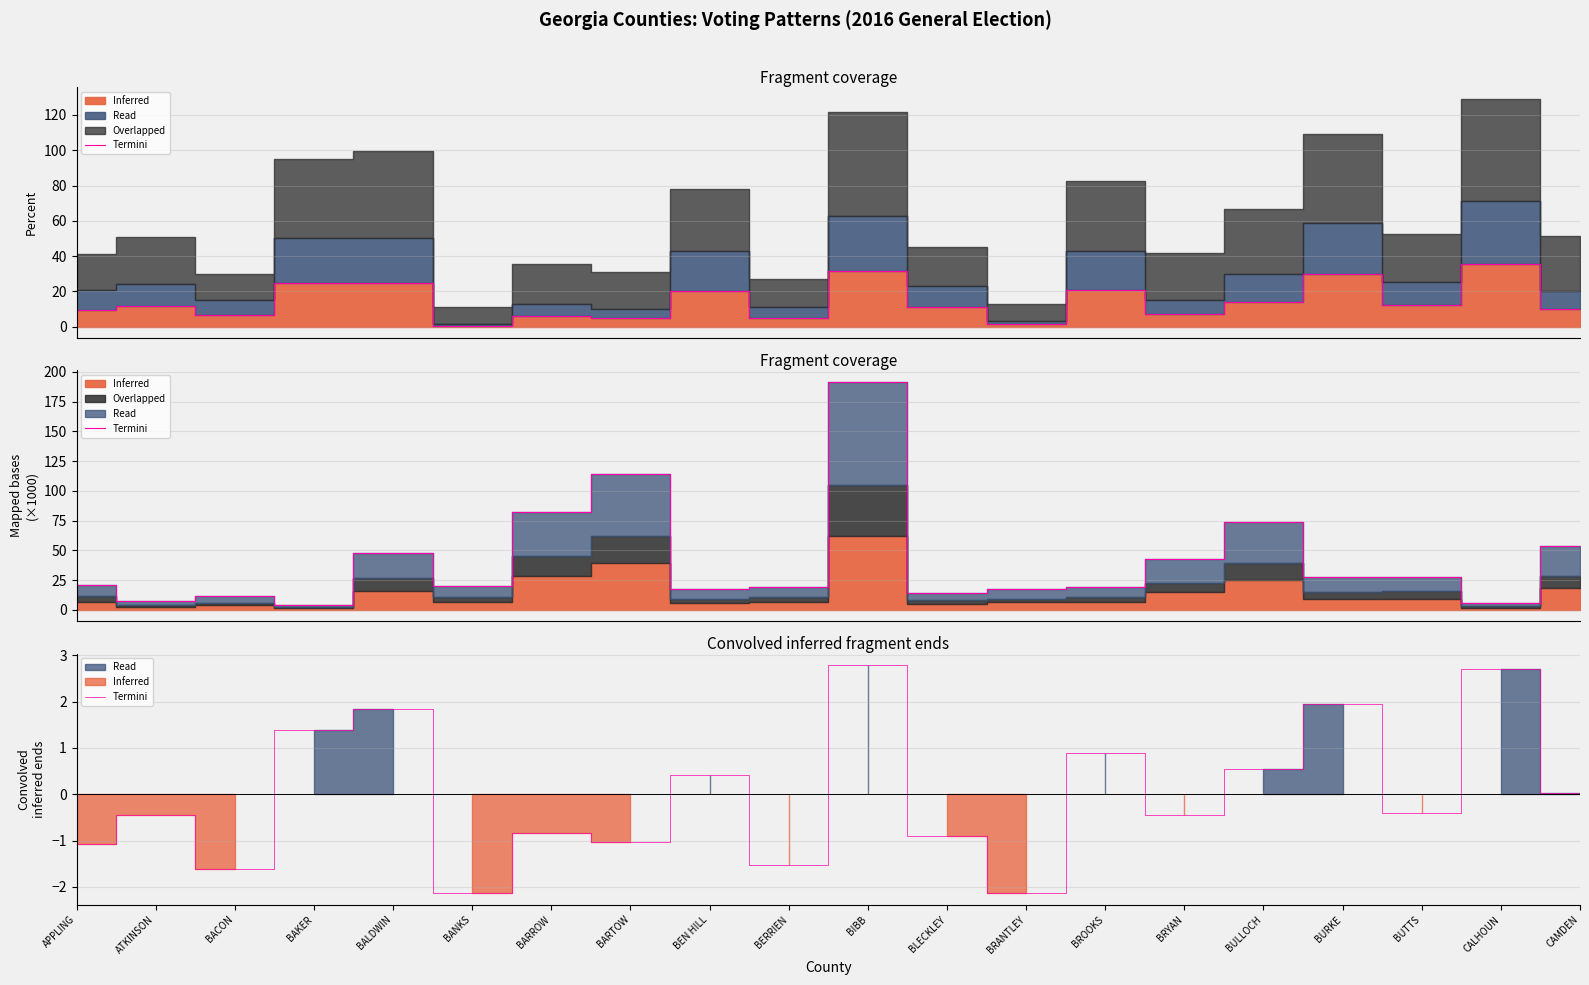

At which category does the chart reach its peak across all series?

BIBB